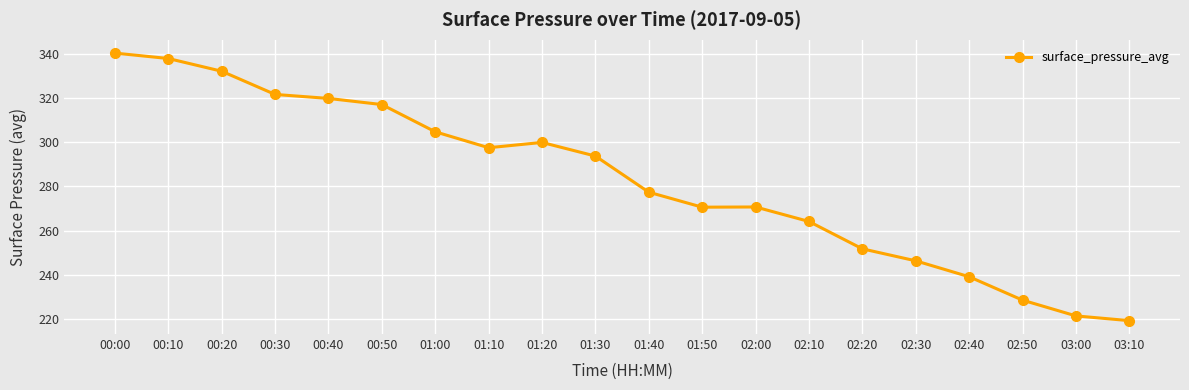

True or false: the data shows 123.6 at 00:00.

False